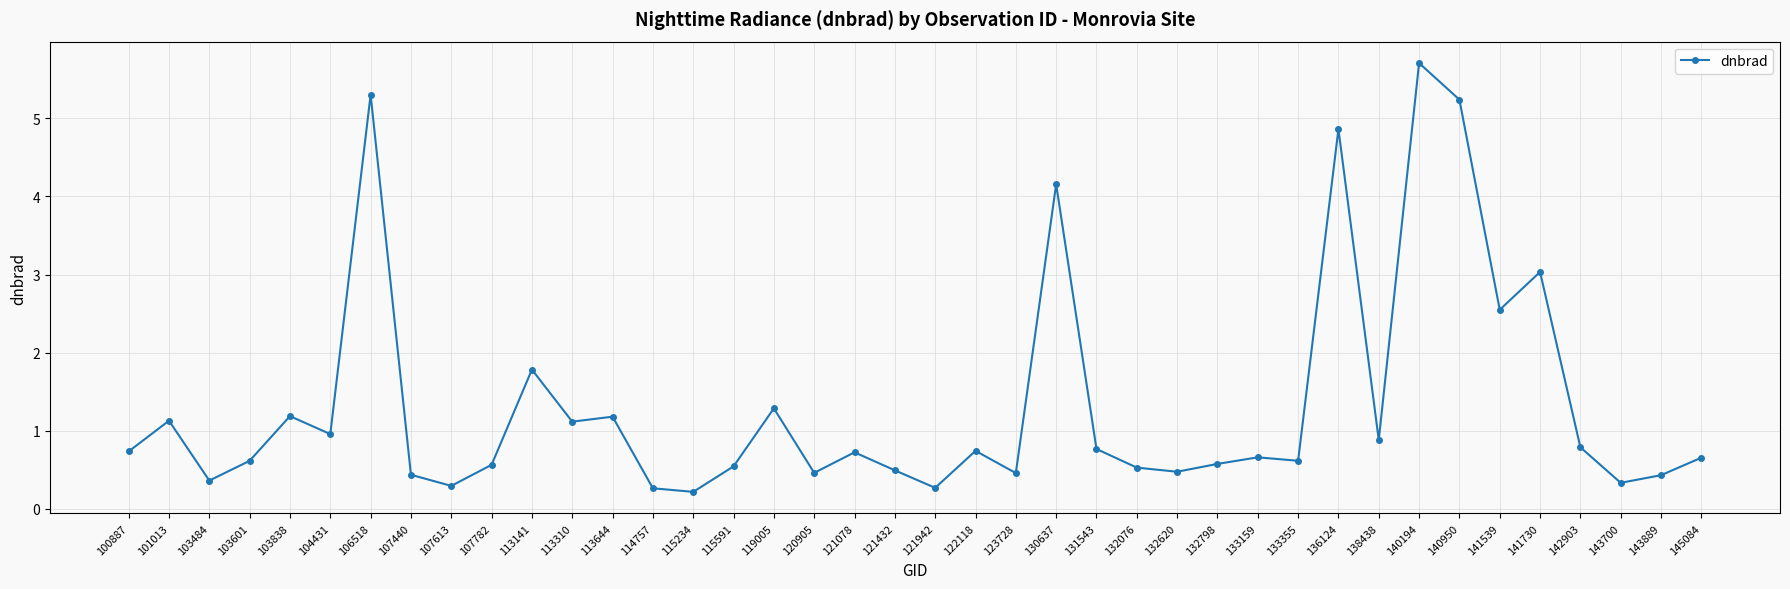

Is it true that the value at 113141 is 1.8?

True